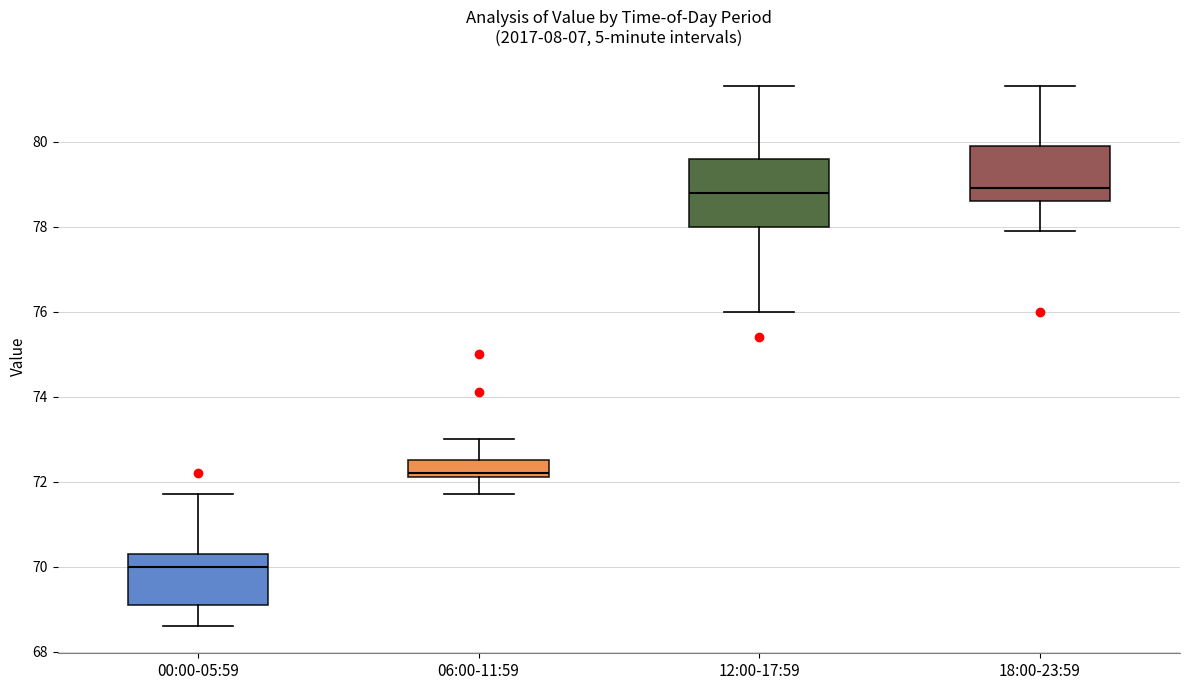

Reading left to right, transcribe this box plot: for each box, give where its median line is, the range the box spans, and where its two whiskers end, as read against the y-axis. The values are not printed on the chart, so give them approximately, as read against the axis.

00:00-05:59: median 70.0, box 69.2 to 70.4, whiskers 68.6 to 71.8
06:00-11:59: median 72.2 (just above the box's lower edge), box 72.2 to 72.6, whiskers 71.8 to 73.0
12:00-17:59: median 78.8, box 78.0 to 79.6, whiskers 76.0 to 81.4
18:00-23:59: median 79.0, box 78.6 to 80.0, whiskers 78.0 to 81.4